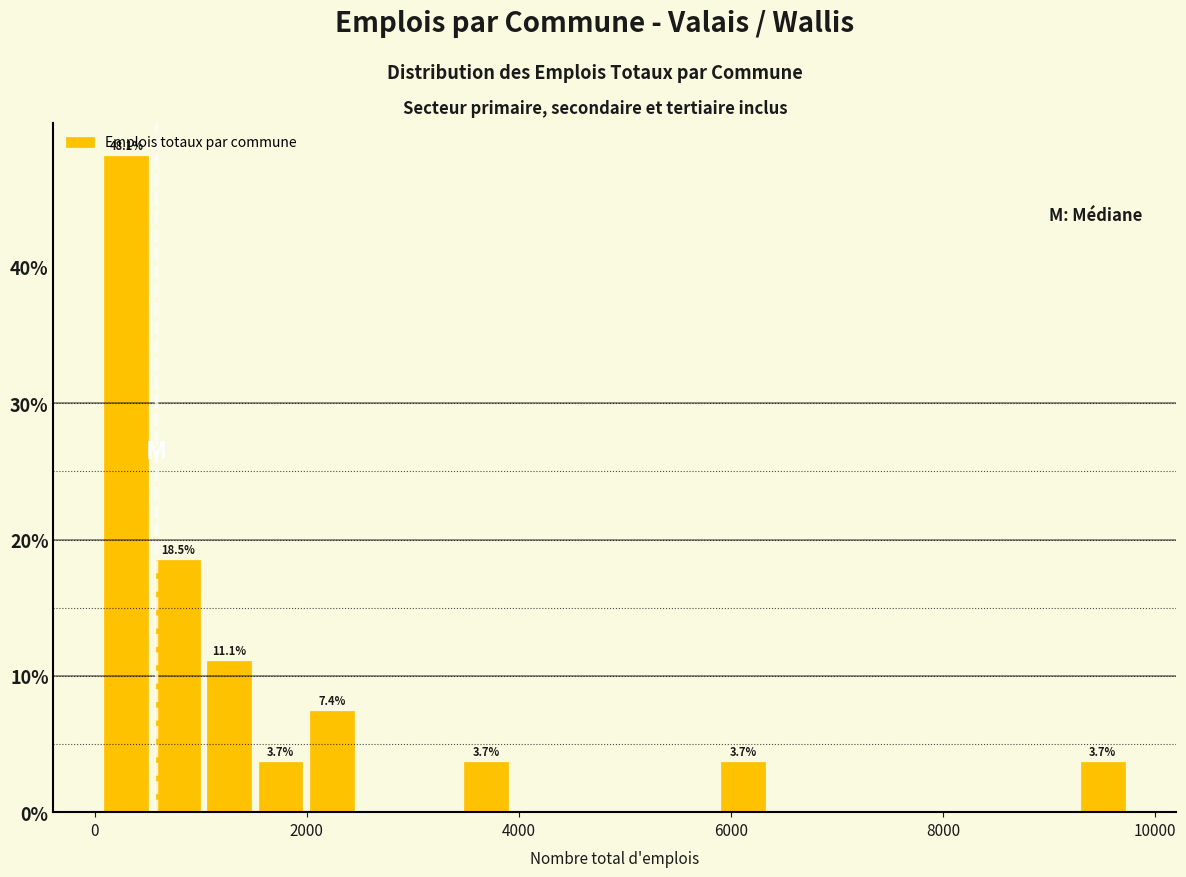

Around what value on the x-axis is the tallest bar? Give the approximate position of its centre, as read against the axis.

200